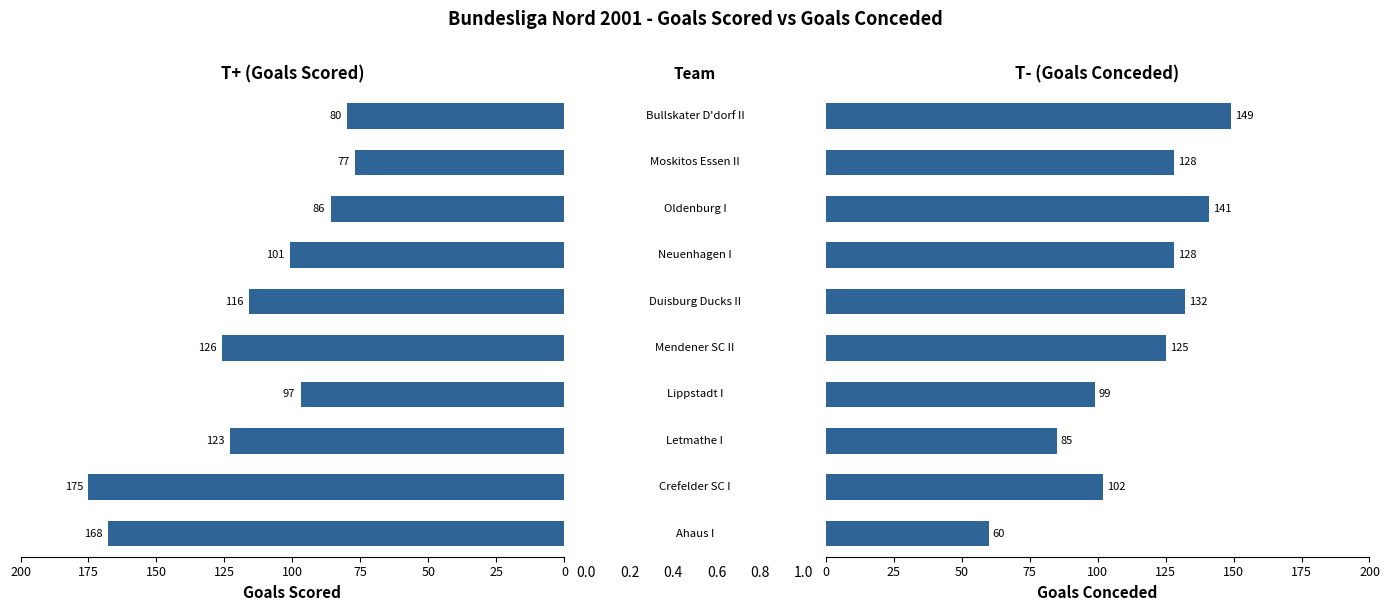

Reading left to right, transcribe all the data shown in this chart.

T+ (Goals Scored): 168	175	123	97	126	116	101	86	77	80
T- (Goals Conceded): 60	102	85	99	125	132	128	141	128	149